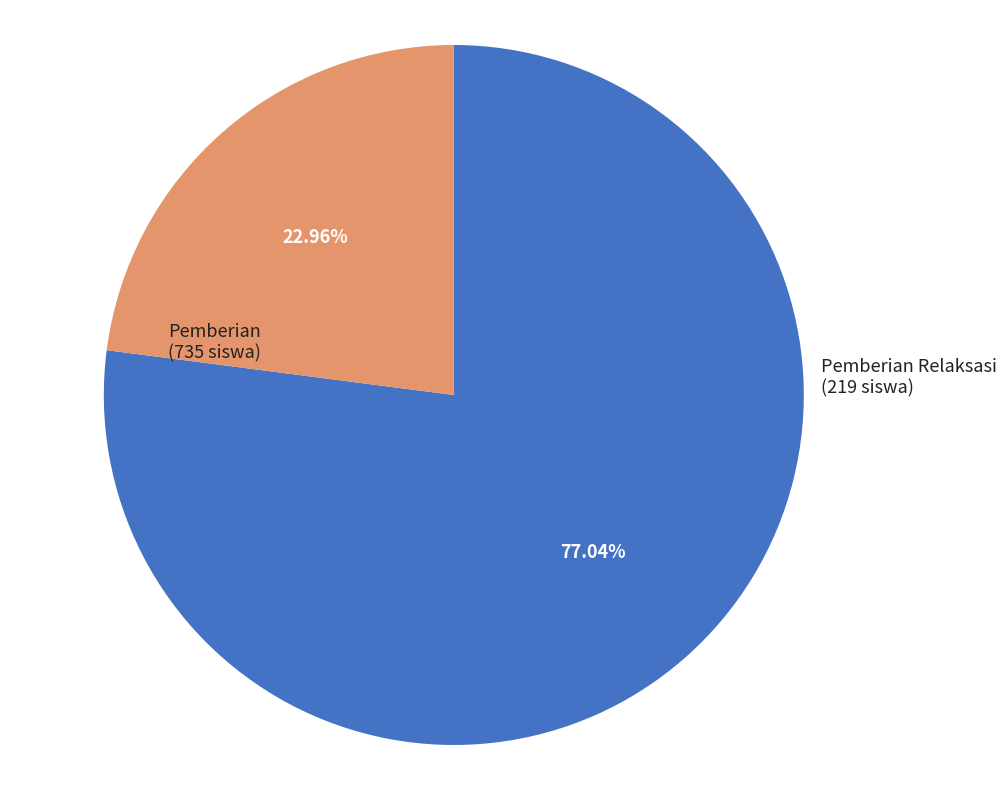

How many segments does this pie chart have?

2